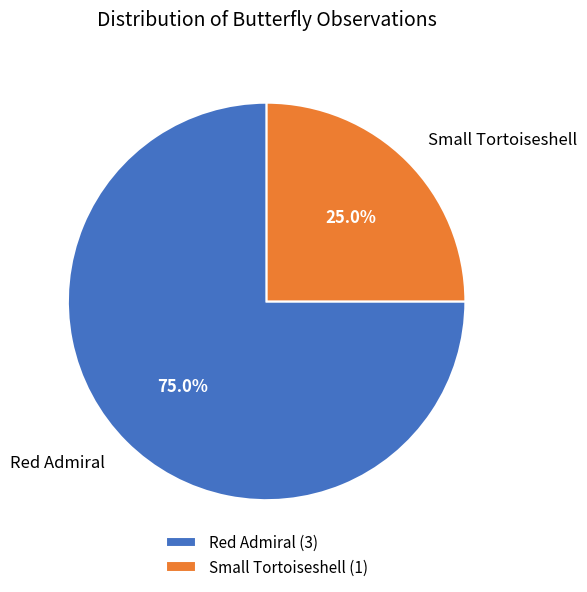

How many slices are in this pie chart?

2